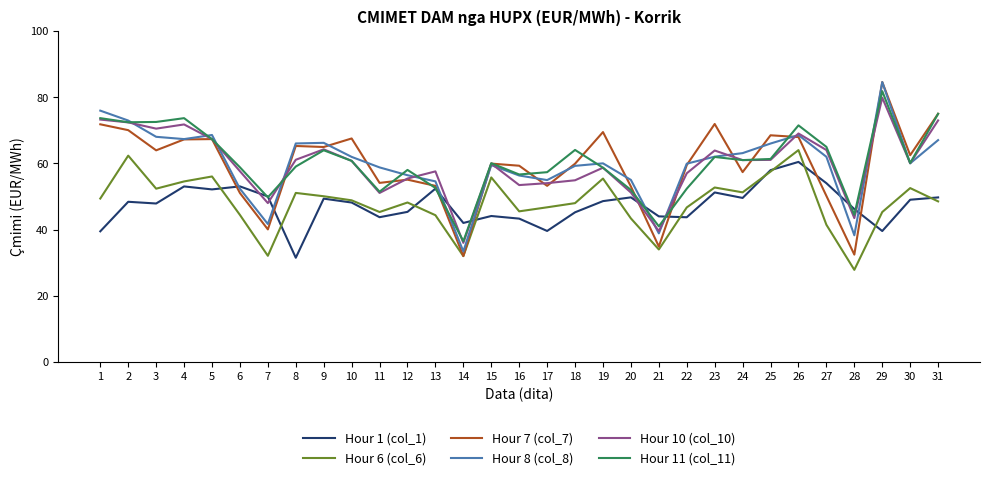

What is the difference between the highest and lowest values at 12?

12.7